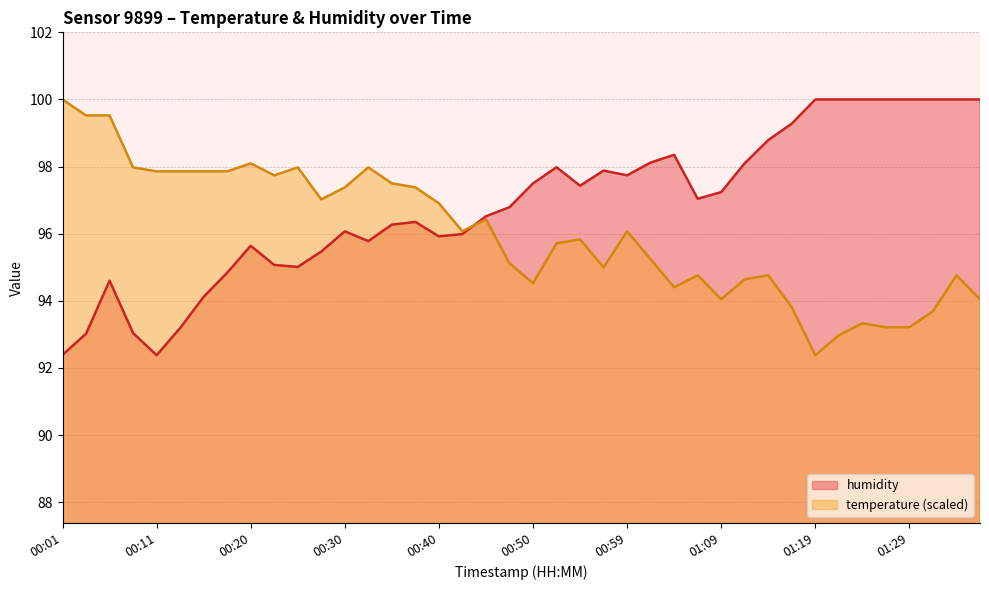

Where is the first local maximum for humidity?

00:06